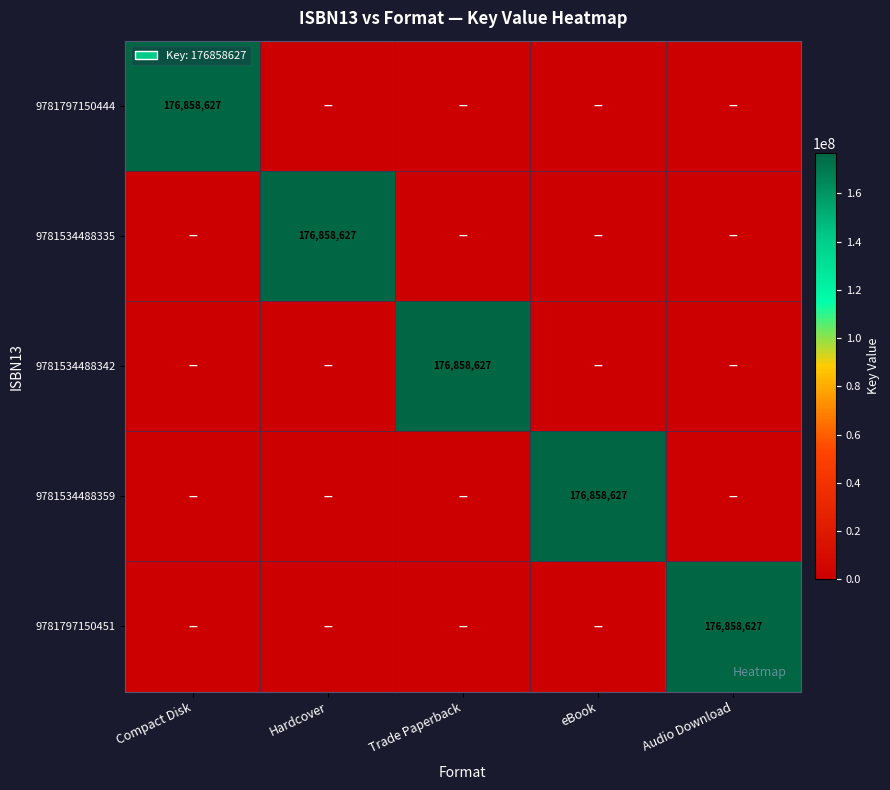

True or false: 9781797150451 has a value of 260028899 at Audio Download.

False